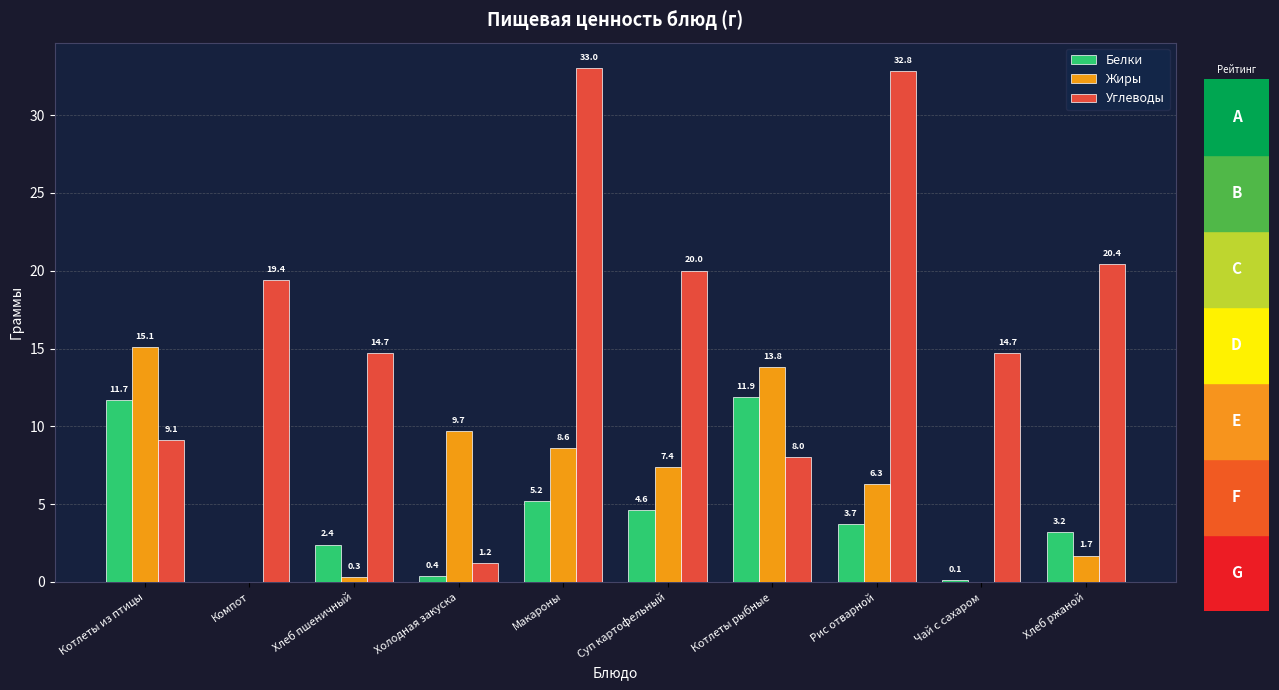

What is the sum of all Углеводы values?

173.3